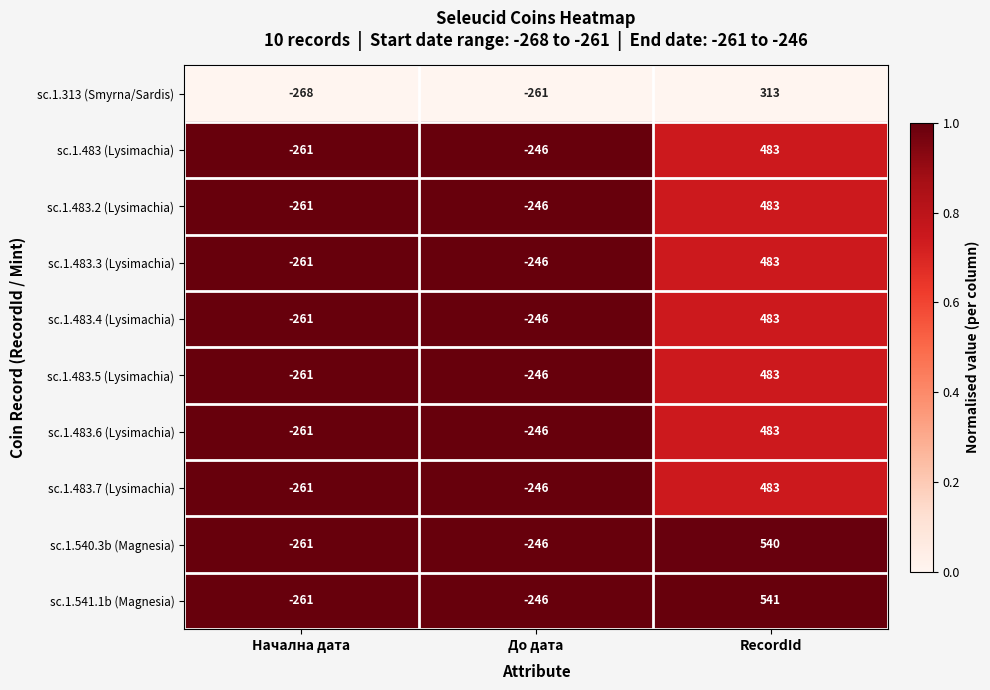

What is the difference between the sc.1.483.3 (Lysimachia) values at До дата and Начална дата?

15